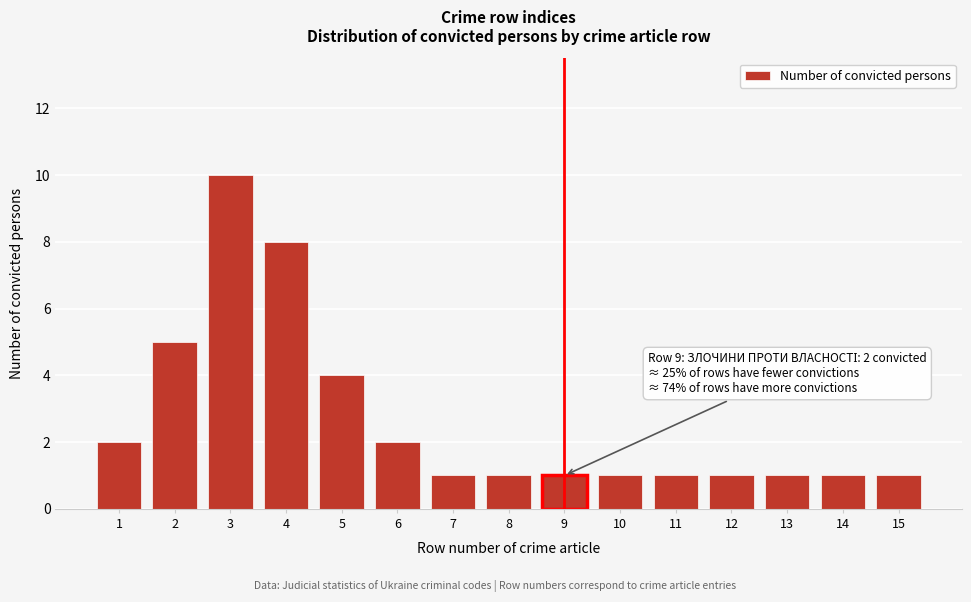

Reading left to right, what are all the values shown in this chart?

2	5	10	8	4	2	1	1	1	1	1	1	1	1	1